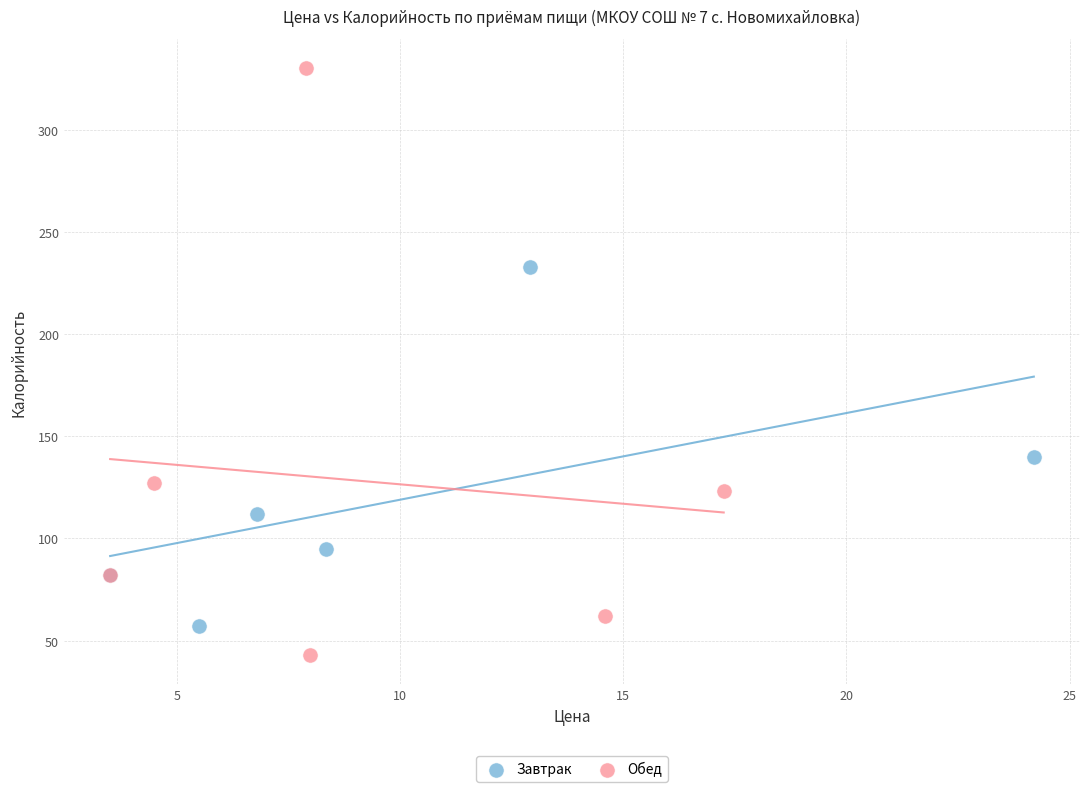

Which series reaches the maximum Y coordinate?

Обед